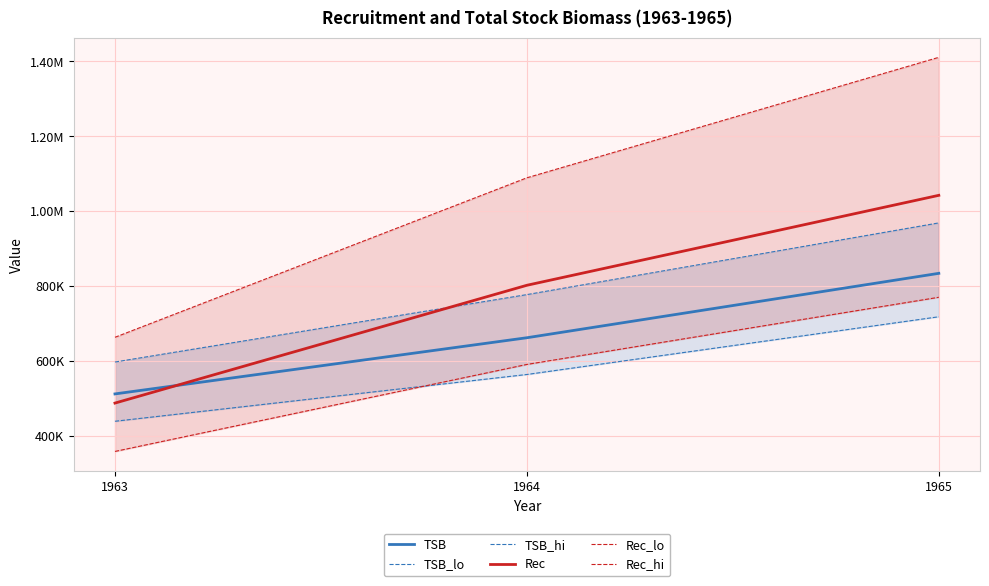

Does the chart display data point markers on the line(s)?

No